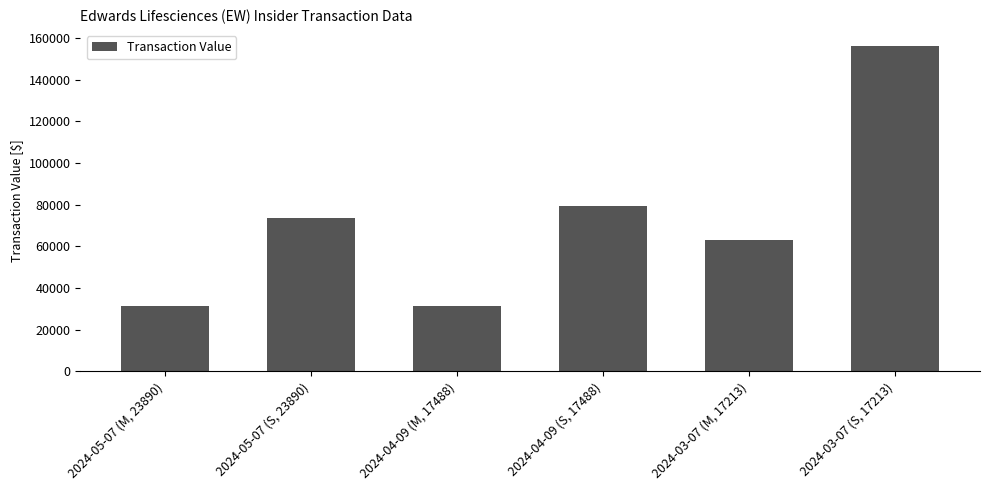

What is the change in value from 2024-05-07 (M, 23890) to 2024-03-07 (S, 17213)?

+124536